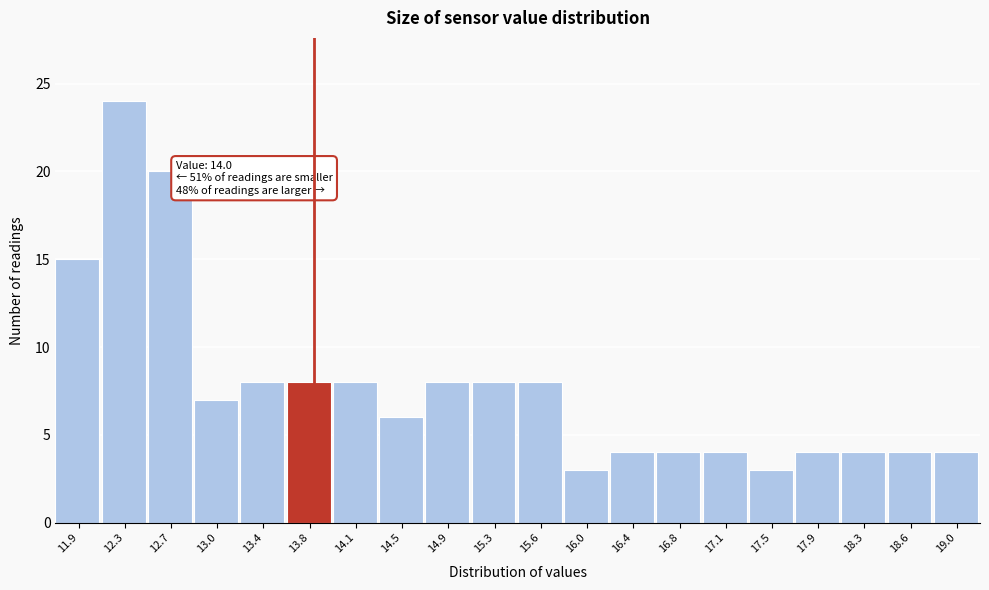

Reading left to right, transcribe all the data shown in this chart.

11.9=15	12.3=24	12.7=20	13.0=7	13.4=8	13.8=8	14.1=8	14.5=6	14.9=8	15.3=8	15.6=8	16.0=3	16.4=4	16.8=4	17.1=4	17.5=3	17.9=4	18.3=4	18.6=4	19.0=4